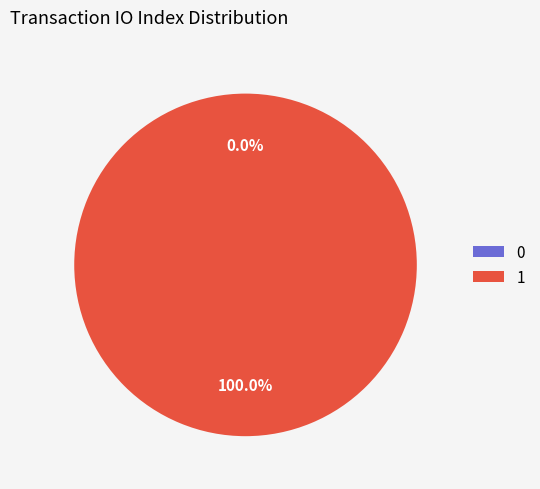

What percentage is the 1 slice, to the nearest percent?

100%